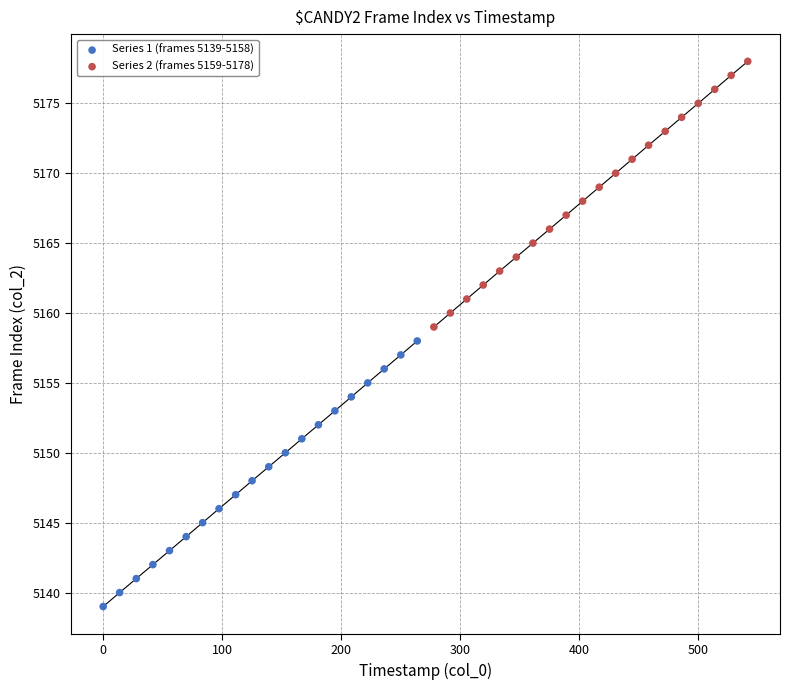

Which series contains the lowest Y value?

Series 1 (frames 5139-5158)